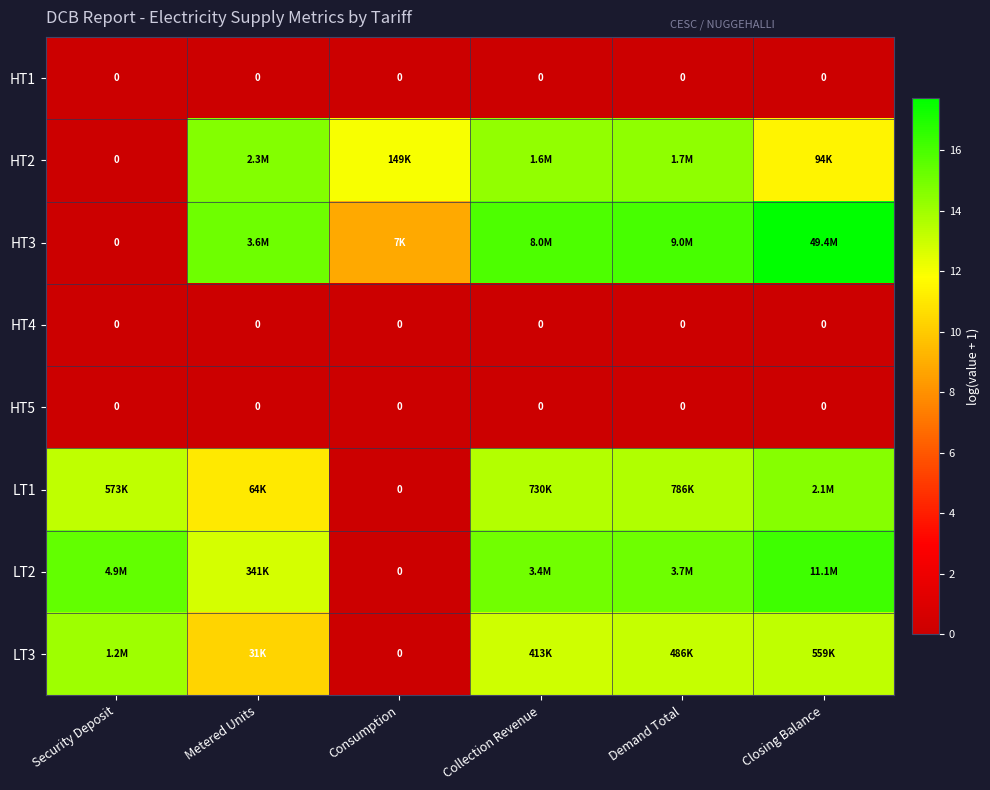

What is the difference between the maximum and minimum values in the HT2 series?

14.6